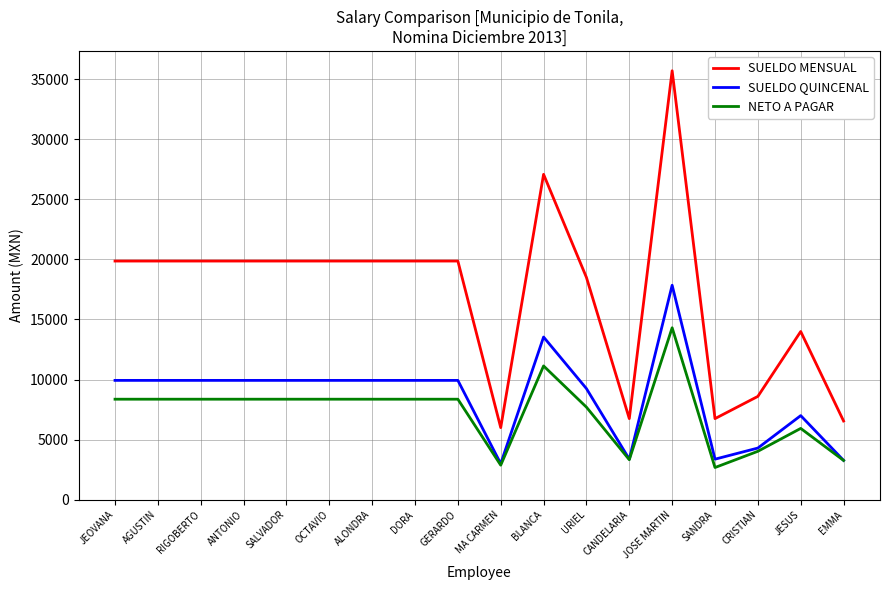

Is the value of SUELDO MENSUAL at DORA greater than the value of SUELDO QUINCENAL at URIEL?

Yes